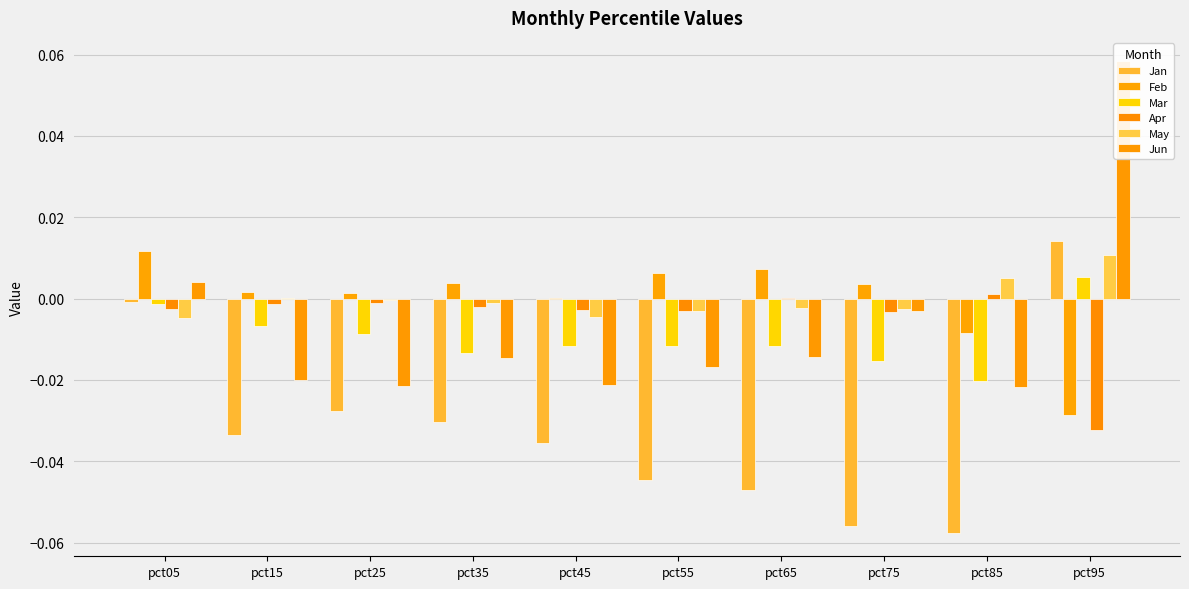

Reading right to left, list all the values displayed in this chart.

Jan: pct95=0.0	pct85=-0.1	pct75=-0.1	pct65=-0.0	pct55=-0.0	pct45=-0.0	pct35=-0.0	pct25=-0.0	pct15=-0.0	pct05=-0.0
Feb: pct95=-0.0	pct85=-0.0	pct75=0.0	pct65=0.0	pct55=0.0	pct45=0.0	pct35=0.0	pct25=0.0	pct15=0.0	pct05=0.0
Mar: pct95=0.0	pct85=-0.0	pct75=-0.0	pct65=-0.0	pct55=-0.0	pct45=-0.0	pct35=-0.0	pct25=-0.0	pct15=-0.0	pct05=-0.0
Apr: pct95=-0.0	pct85=0.0	pct75=-0.0	pct65=0.0	pct55=-0.0	pct45=-0.0	pct35=-0.0	pct25=-0.0	pct15=-0.0	pct05=-0.0
May: pct95=0.0	pct85=0.0	pct75=-0.0	pct65=-0.0	pct55=-0.0	pct45=-0.0	pct35=-0.0	pct25=-0.0	pct15=0.0	pct05=-0.0
Jun: pct95=0.1	pct85=-0.0	pct75=-0.0	pct65=-0.0	pct55=-0.0	pct45=-0.0	pct35=-0.0	pct25=-0.0	pct15=-0.0	pct05=0.0